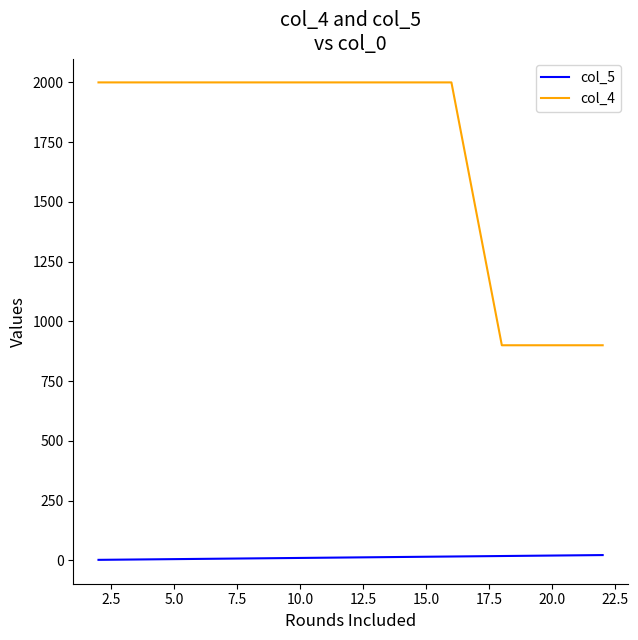

True or false: col_5 and col_4 cross at least once.

False